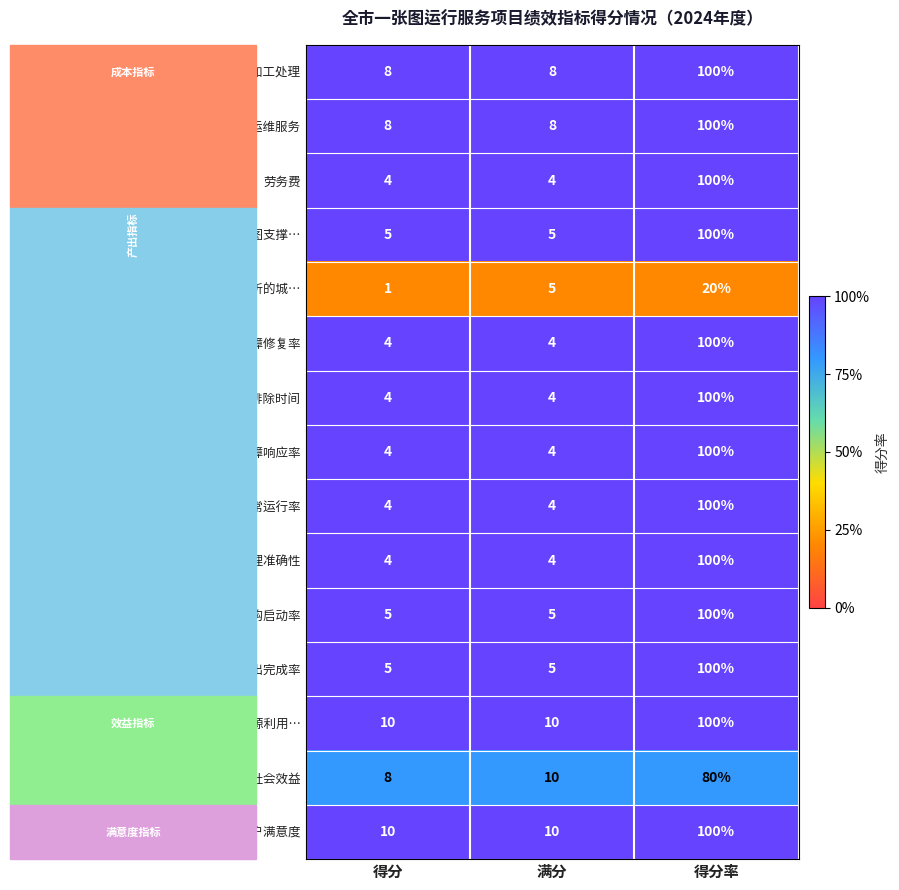

Read the 集约化建设社会效益 value at 得分, to the nearest 5.

10